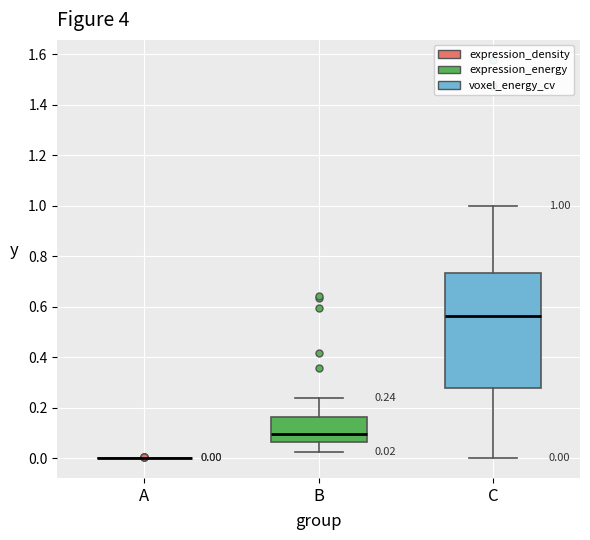

Which box is the tallest, from its lower edge to its upper edge?

C